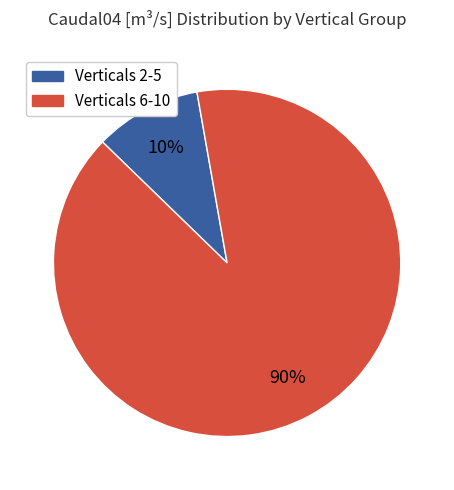

Does any single category account for the majority?

Yes